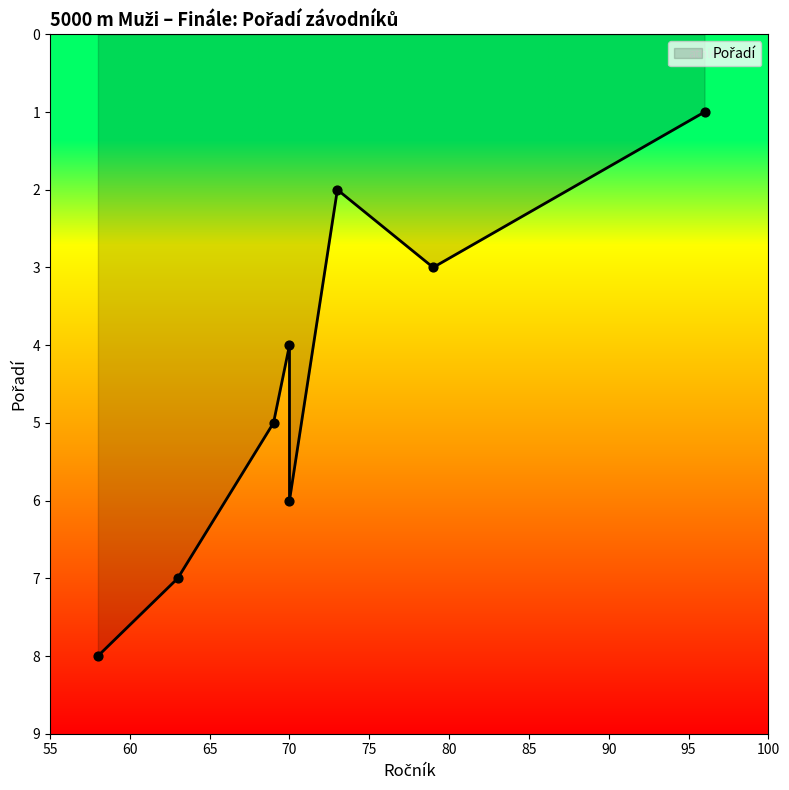

What is the ratio of the value at Vlk Josef (58) to the value at Bulva Pavel (70)?

1.3